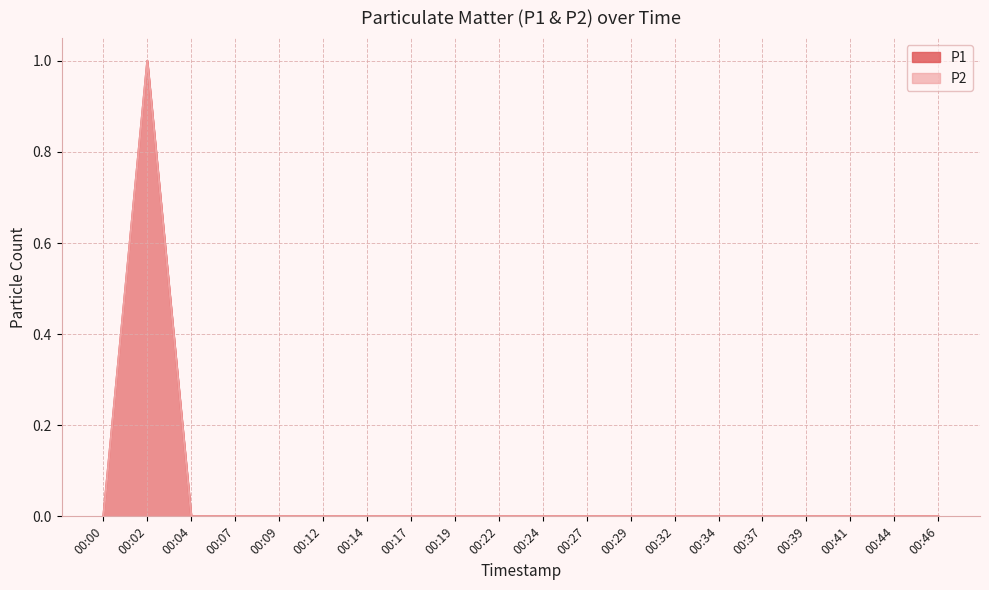

At which label does P1 reach its minimum?

00:00